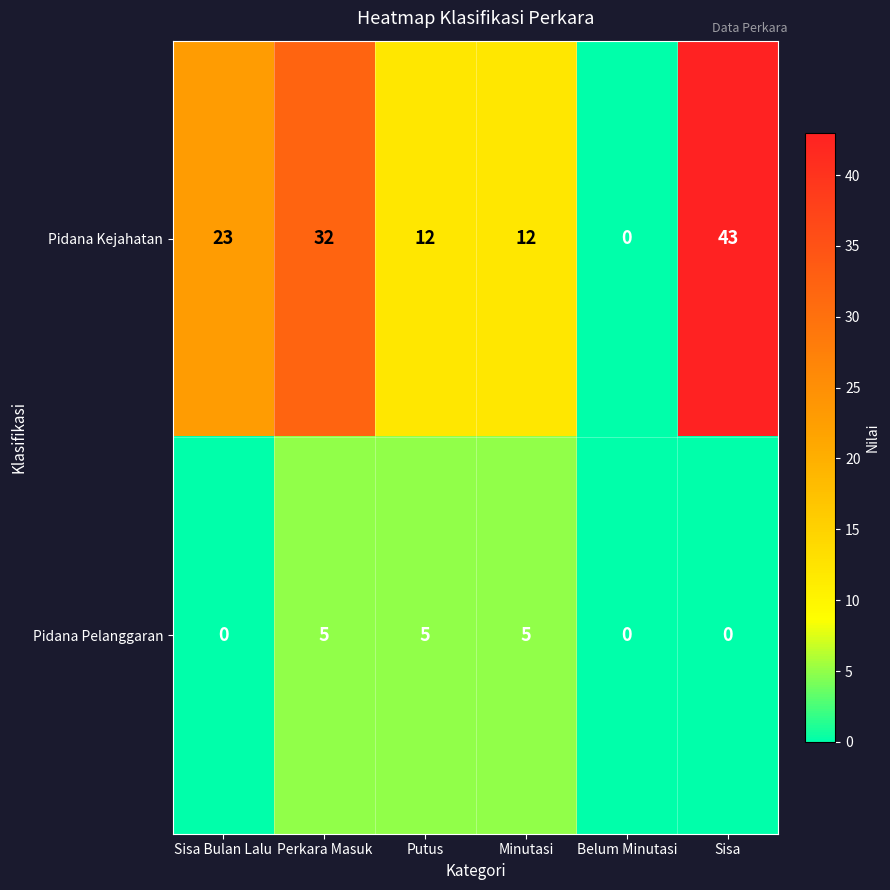

Which series has the largest range (max minus min)?

Pidana Kejahatan